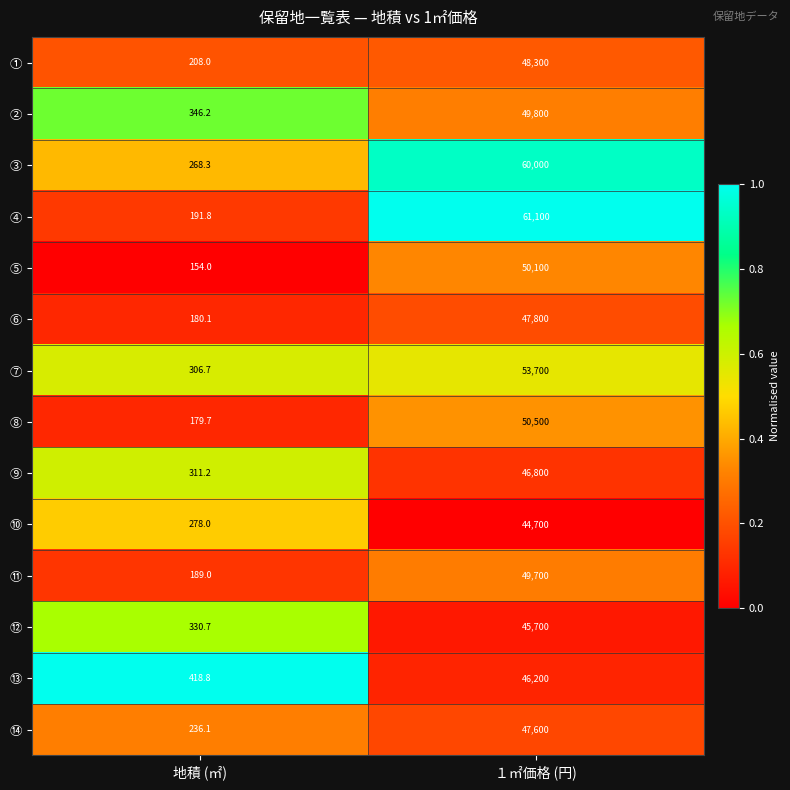

How many series are shown in this chart?

14